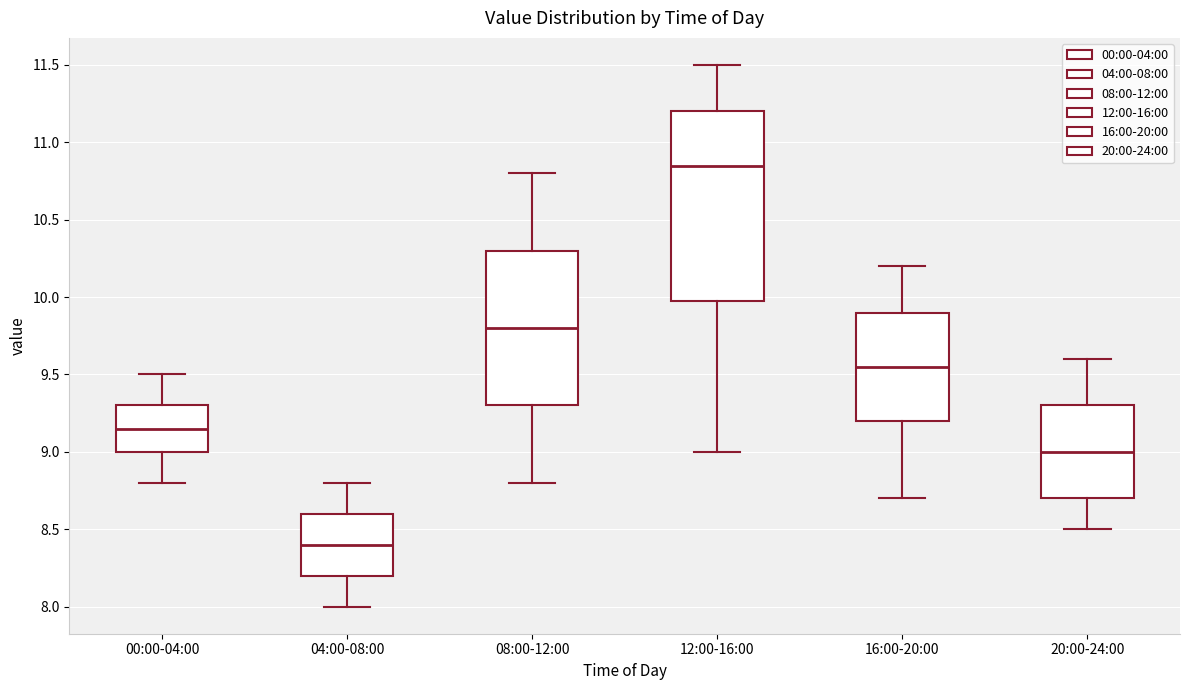

Comparing the boxes themselves (not the whiskers), which one is the tallest?

12:00-16:00